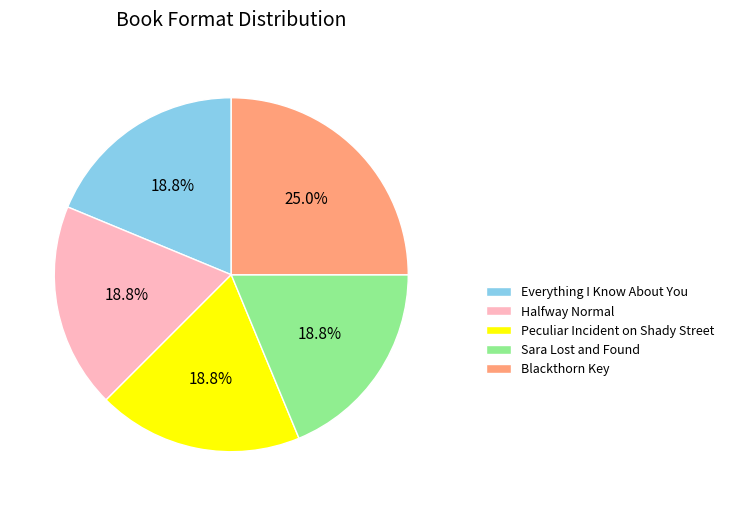

How many segments does this pie chart have?

5